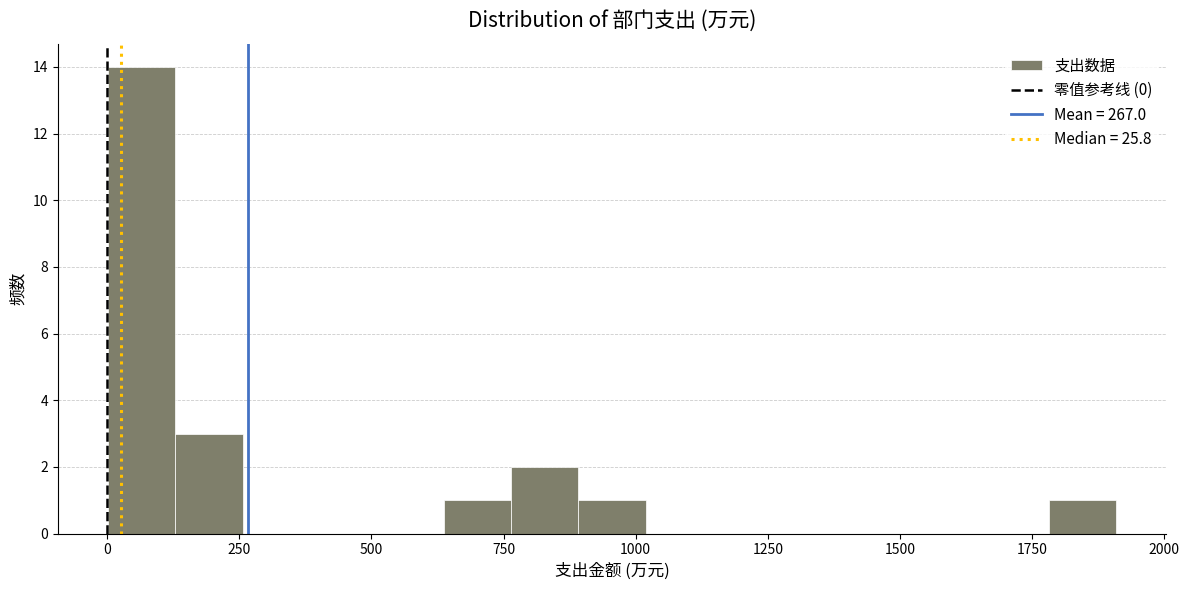

Read against the x-axis, roughly where is the centre of the tallest bar?

50